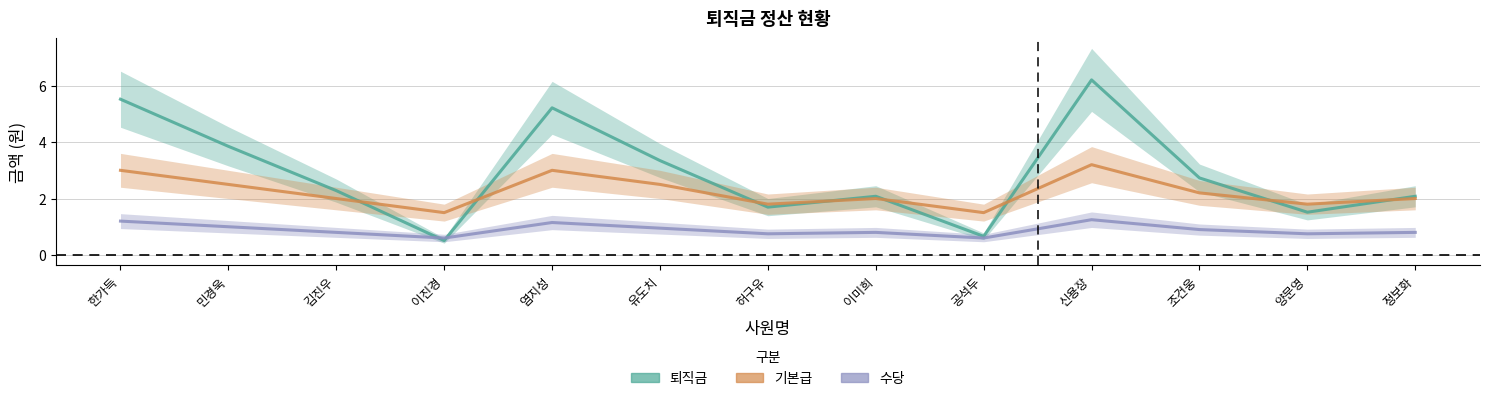

What is the difference between the maximum and second lowest values in the 퇴직금 series?

5.5